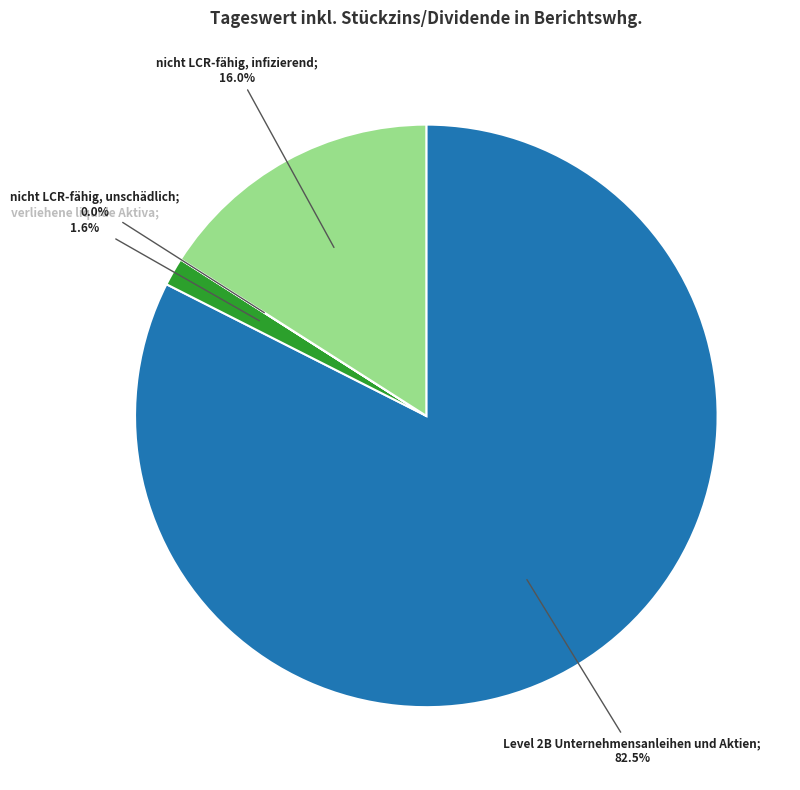

How many segments does this pie chart have?

4